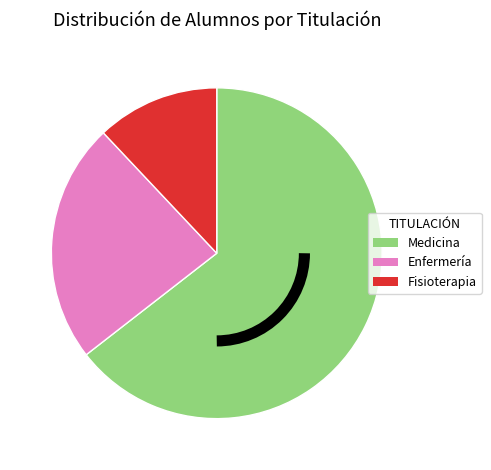

Does Medicina represent more than half of the total?

Yes